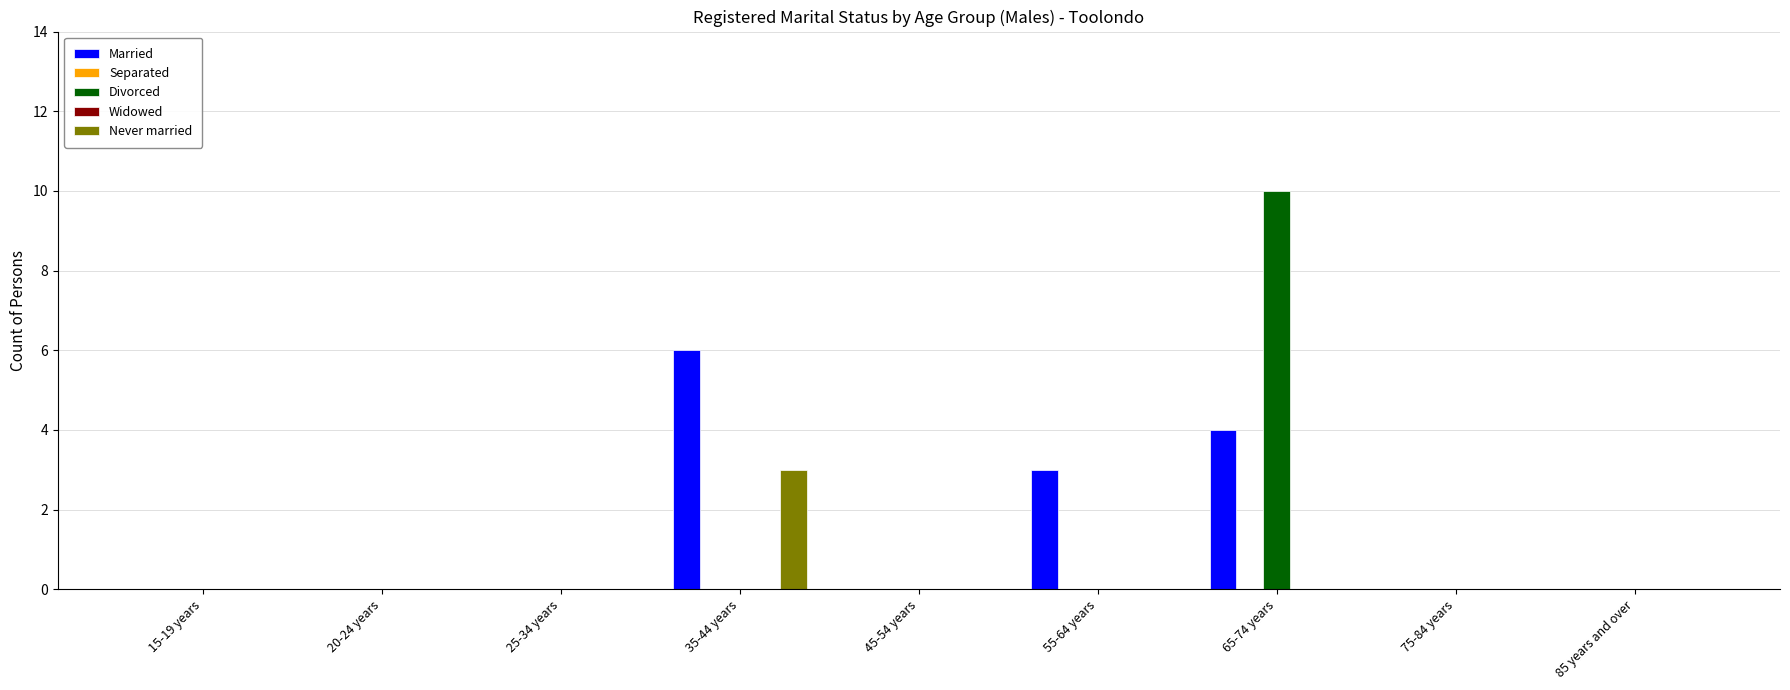

True or false: Never married has a value of -2 at 15-19 years.

False